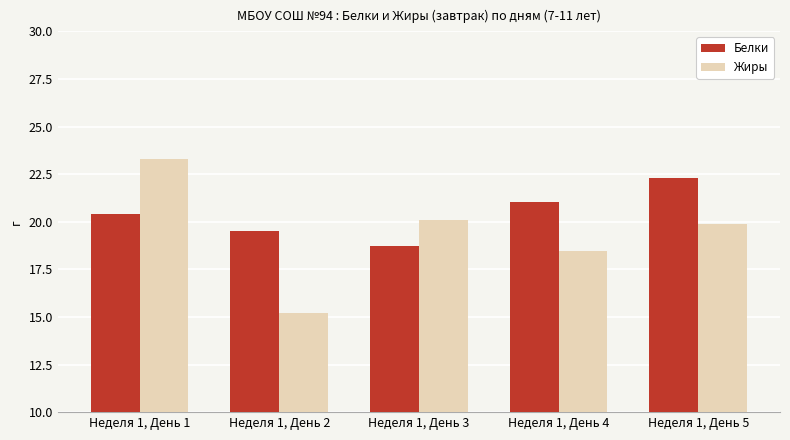

Which series changed the most between Неделя 1, День 3 and Неделя 1, День 5?

Белки